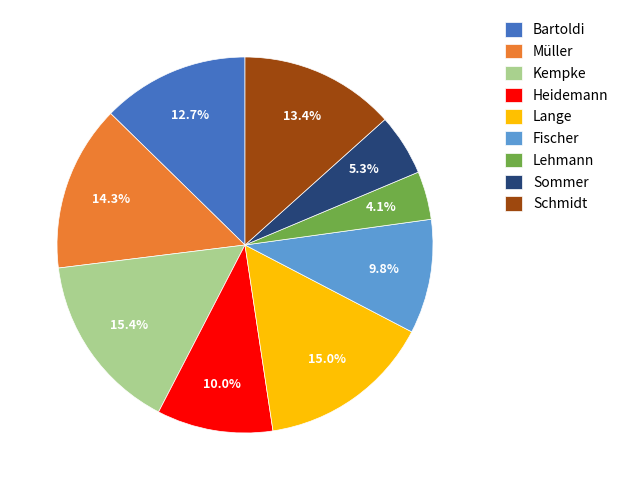

Is it true that Schmidt is 7% of the pie?

False